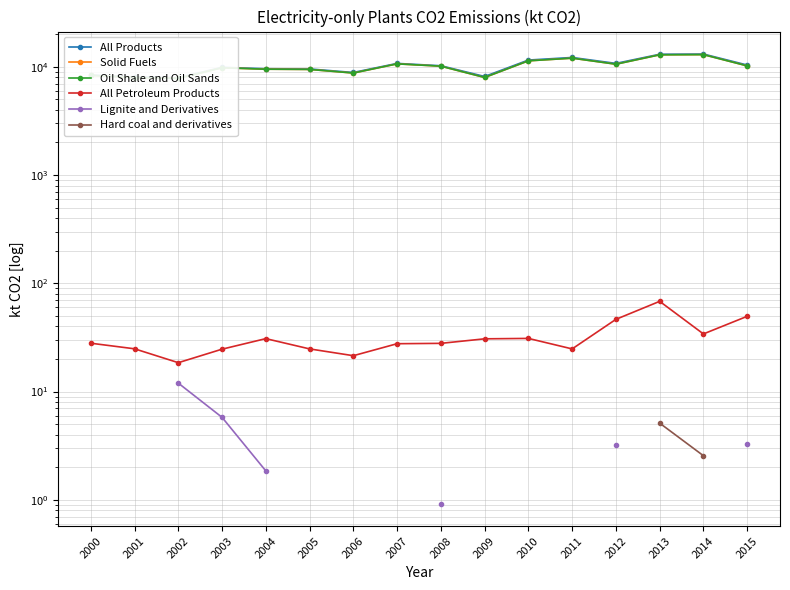

The value of Solid Fuels at 2015 is 10194.5. True or false?

True